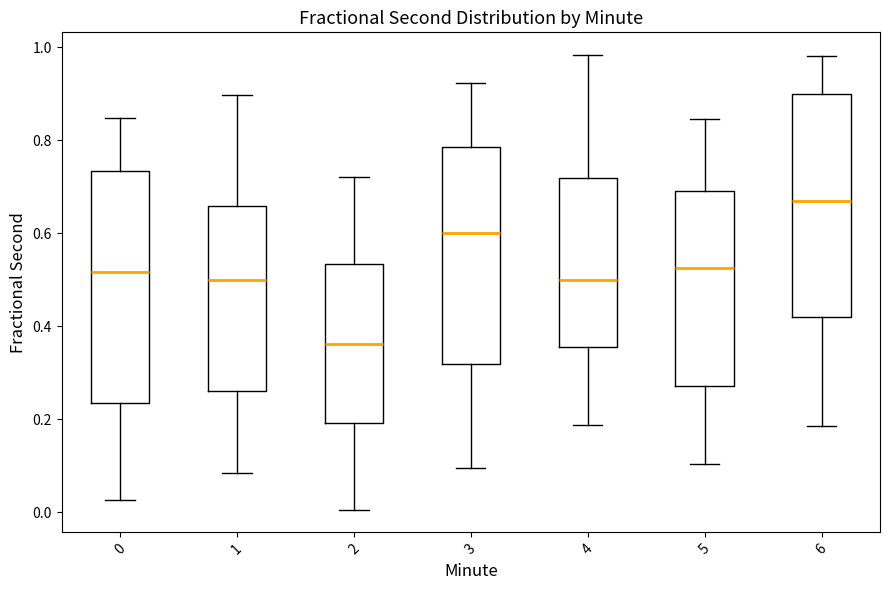

Reading left to right, read every box against the y-axis: the position of its median line, the range the box covers, and the ends of its whiskers. The values are not printed on the chart, so give them approximately, as read against the axis.

0: median 0.52, box 0.24 to 0.74, whiskers 0.02 to 0.84
1: median 0.50, box 0.26 to 0.66, whiskers 0.08 to 0.90
2: median 0.36, box 0.20 to 0.54, whiskers 0.00 to 0.72
3: median 0.60, box 0.32 to 0.78, whiskers 0.10 to 0.92
4: median 0.50, box 0.36 to 0.72, whiskers 0.18 to 0.98
5: median 0.52, box 0.28 to 0.70, whiskers 0.10 to 0.84
6: median 0.66, box 0.42 to 0.90, whiskers 0.18 to 0.98